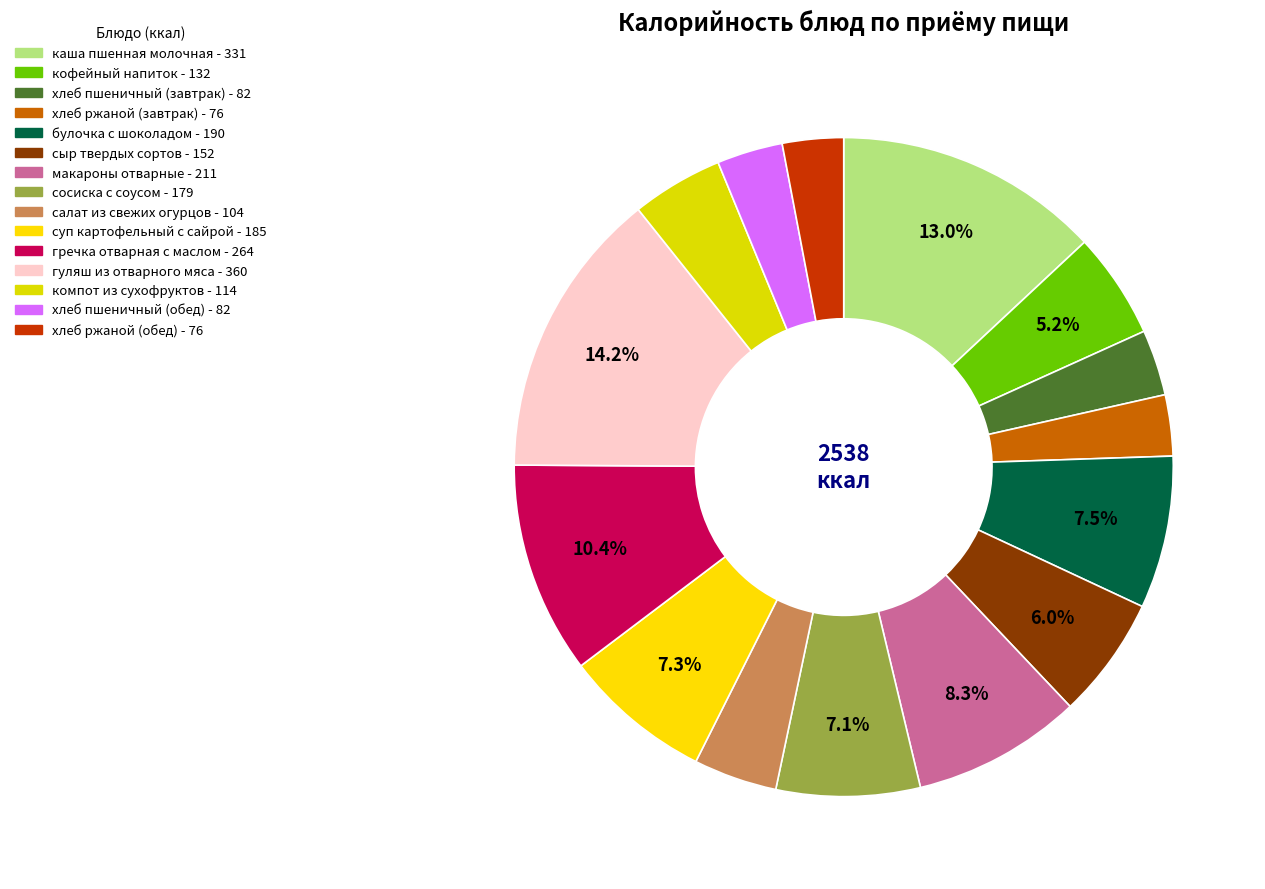

Rank the categories by value from lowest to highest.

хлеб ржаной (завтрак), хлеб ржаной (обед), хлеб пшеничный (завтрак), хлеб пшеничный (обед), салат из свежих огурцов, компот из сухофруктов, кофейный напиток, сыр твердых сортов, сосиска с соусом, суп картофельный с сайрой, булочка с шоколадом, макароны отварные, гречка отварная с маслом, каша пшенная молочная, гуляш из отварного мяса